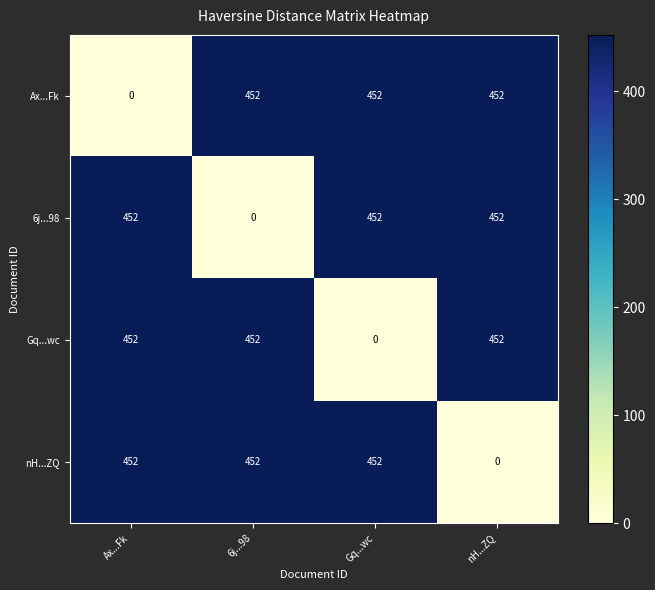

What is the maximum value shown in the chart?

452